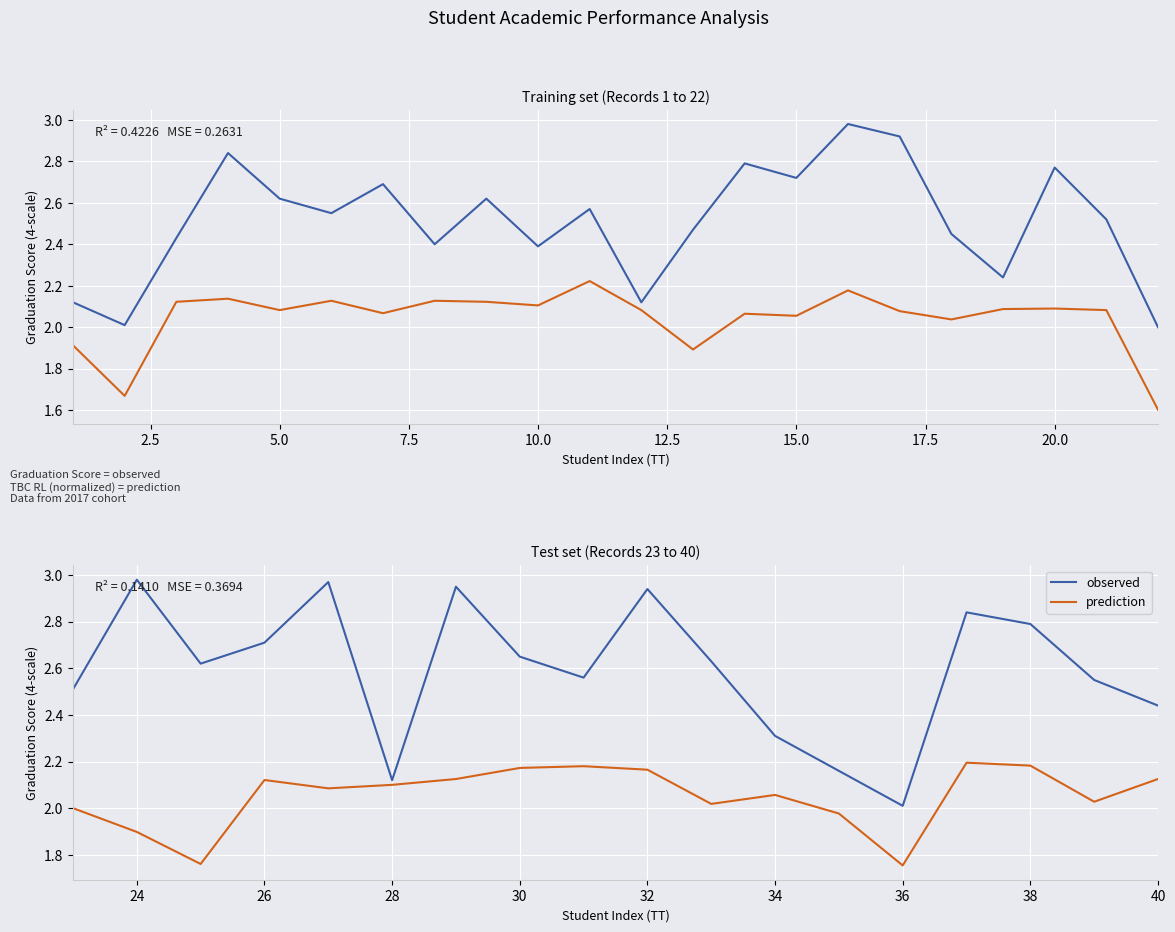

At how many categories does at least one series exceed 2?

18